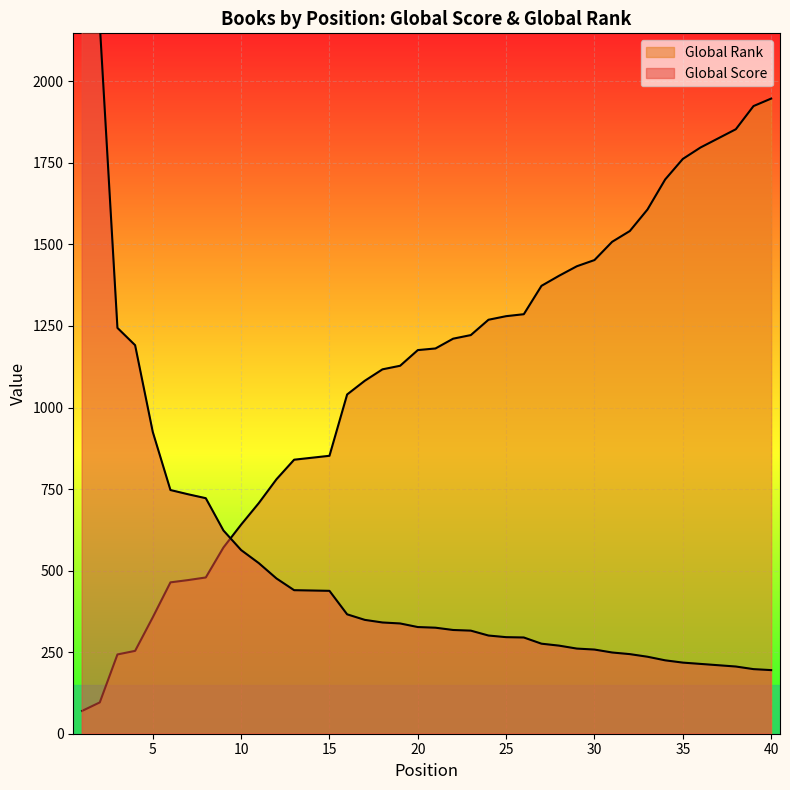

What is the difference between the maximum and second lowest values in the Global Score series?

2340